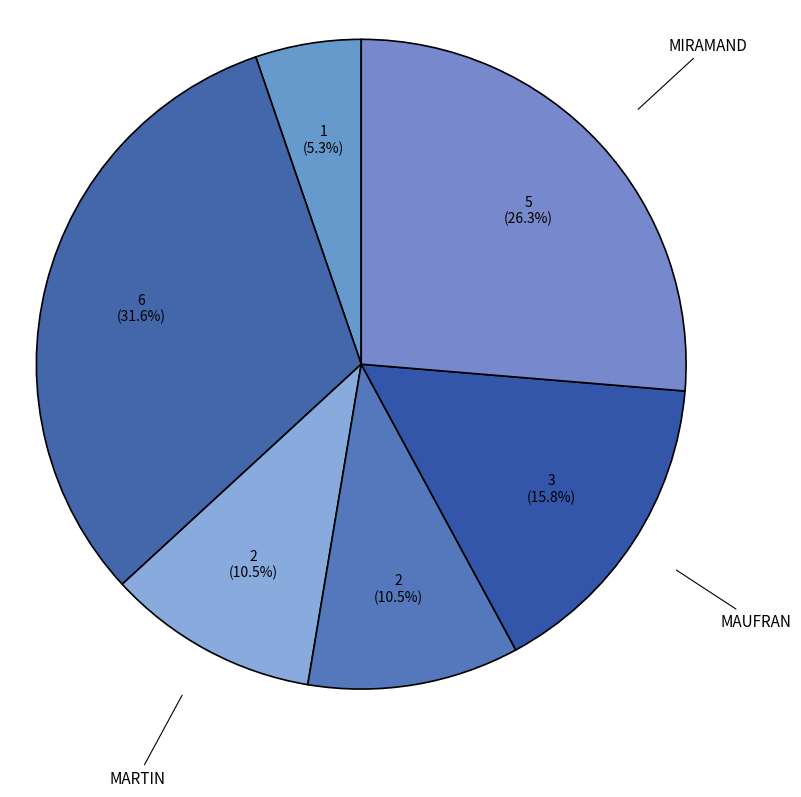

To the nearest percent, what is the difference between the largest and smallest slice percentages?

26%